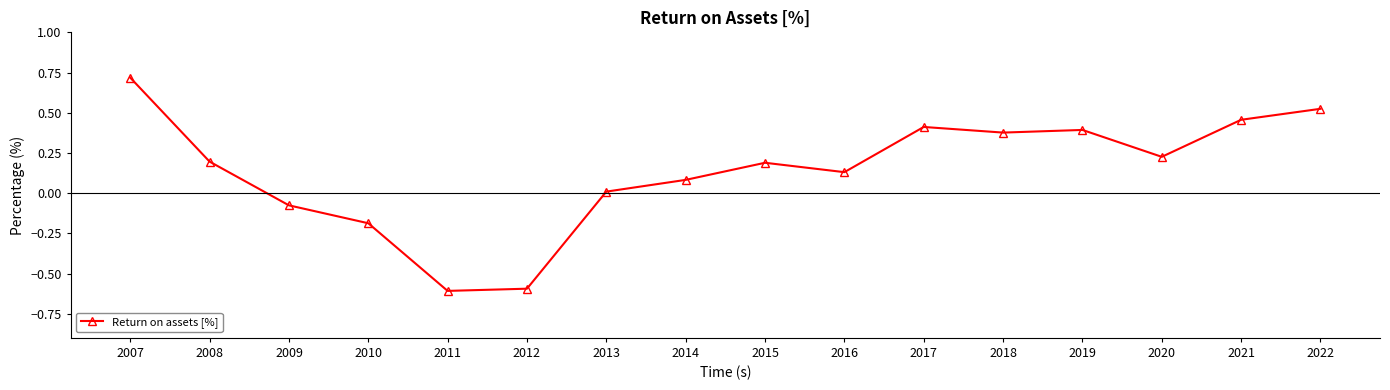

Count the number of values greater than 0.

12